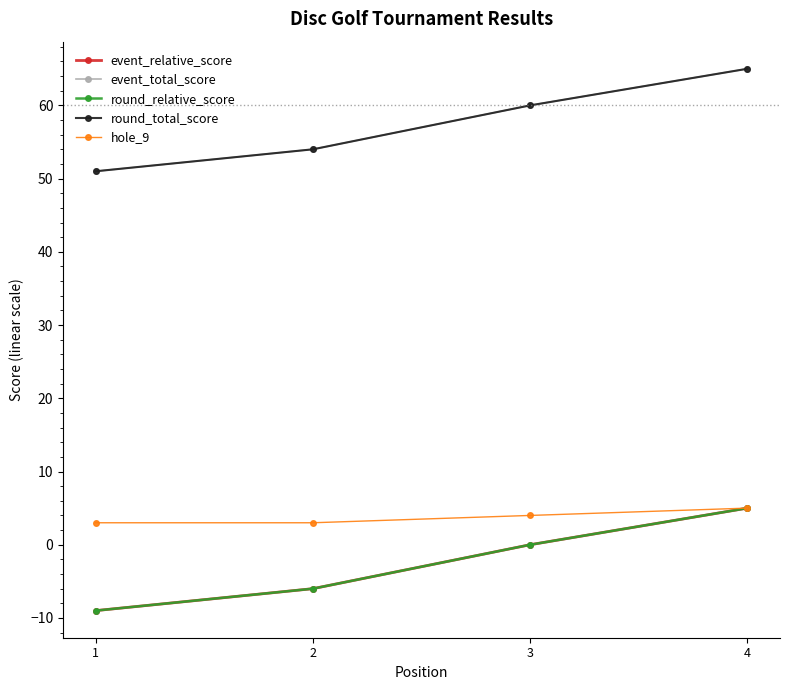

Between 1 and 4, which series saw the biggest shift?

event_relative_score